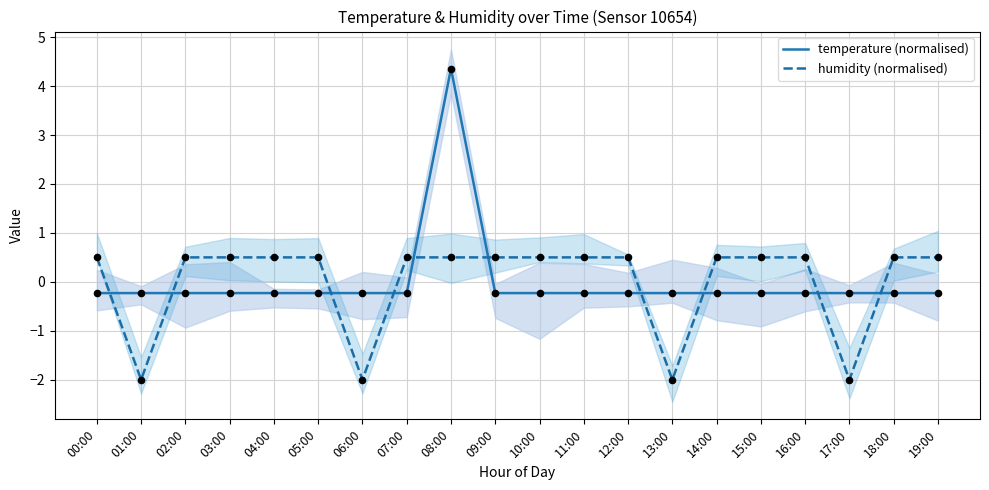

Which series contains the highest Y value?

temperature (normalised)